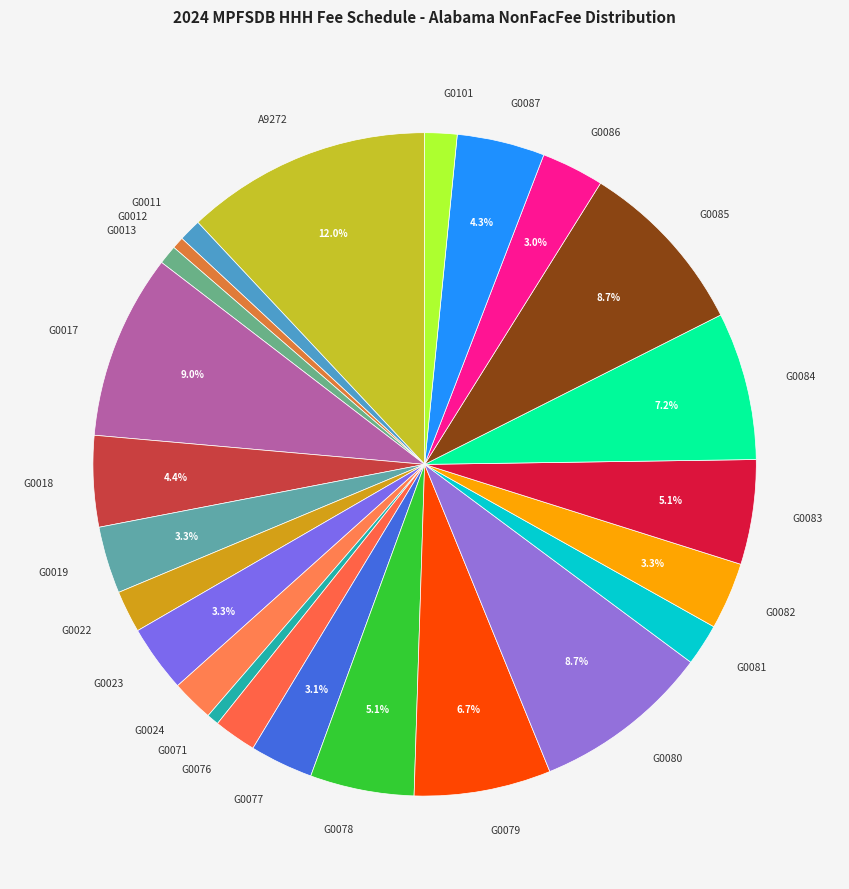

To the nearest percent, what is the combined percentage of G0013 and A9272?

13%